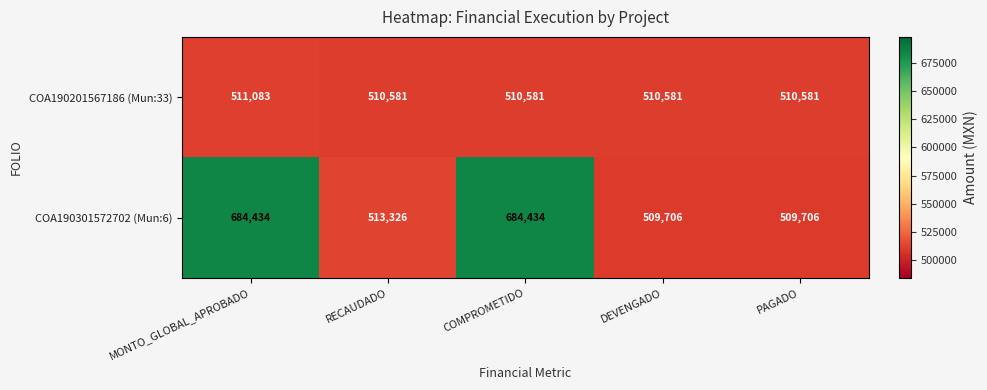

What is the sum of the COA190201567186 (Mun:33) values at DEVENGADO and PAGADO?

1021162